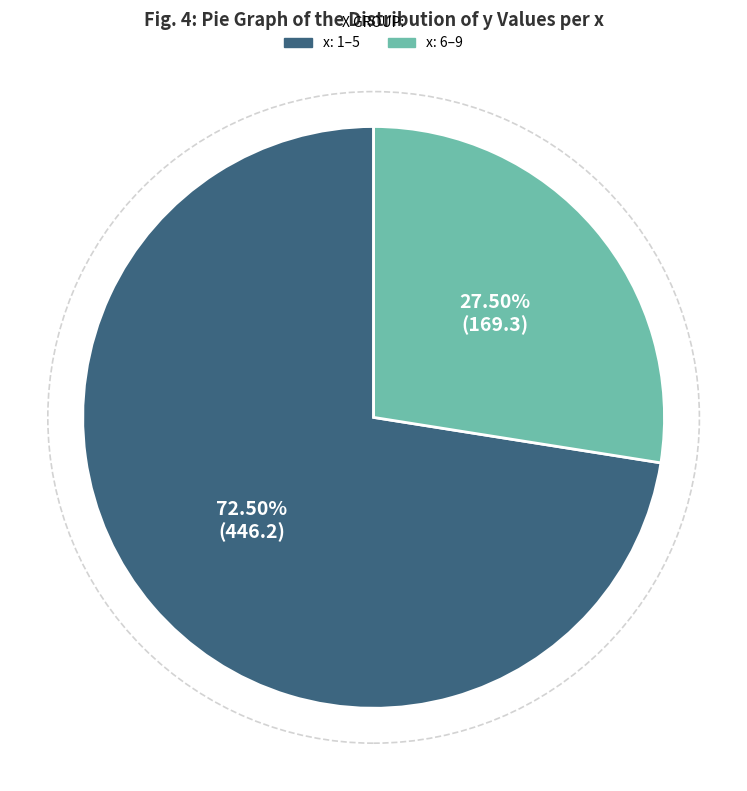

Is there any slice that represents more than half of the pie?

Yes